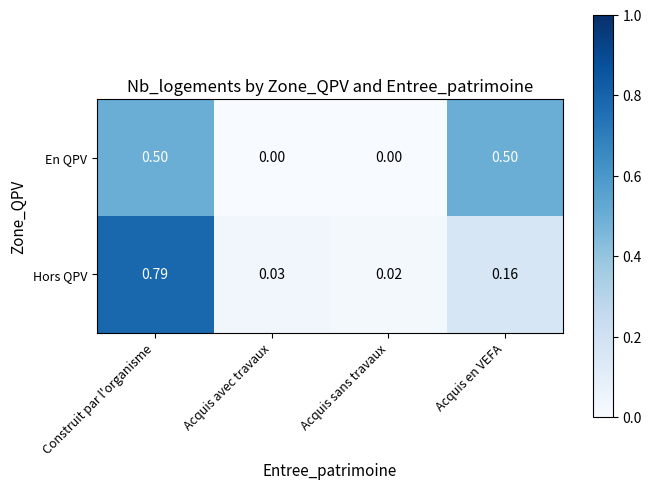

Between Construit par l'organisme and Acquis avec travaux, which series saw the biggest shift?

Hors QPV